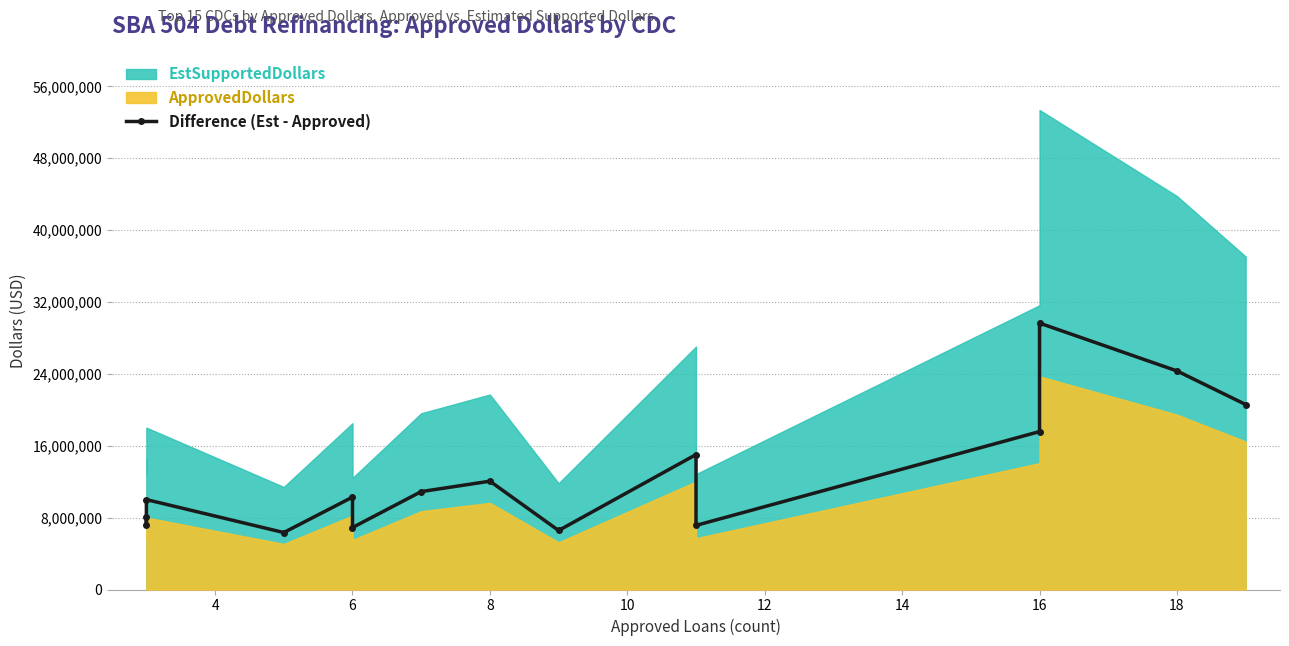

How many points are higher than both their immediate neighbors (excluding endpoints)?

5